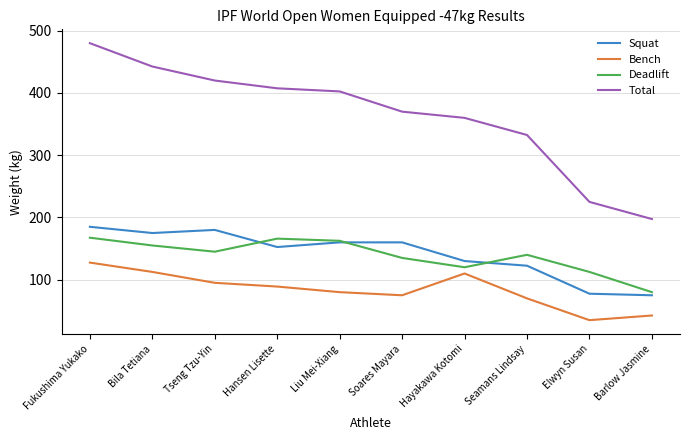

What is the approximate value of Bench at Elwyn Susan?

35.0